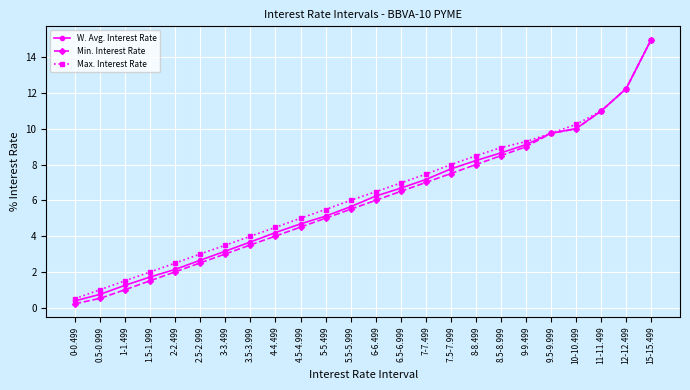

What is the highest value of the Max. Interest Rate series?

15.0